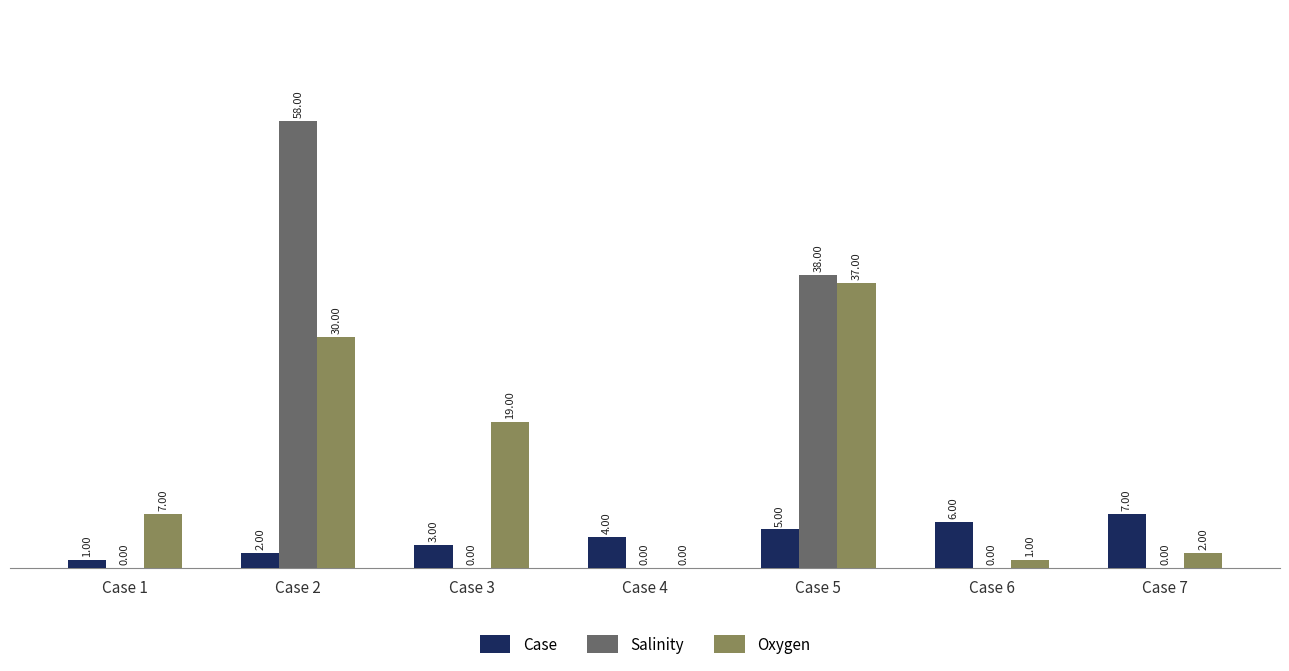

Reading right to left, what are all the values shown in this chart?

Case: Case 7=7	Case 6=6	Case 5=5	Case 4=4	Case 3=3	Case 2=2	Case 1=1
Salinity: Case 7=0	Case 6=0	Case 5=38	Case 4=0	Case 3=0	Case 2=58	Case 1=0
Oxygen: Case 7=2	Case 6=1	Case 5=37	Case 4=0	Case 3=19	Case 2=30	Case 1=7